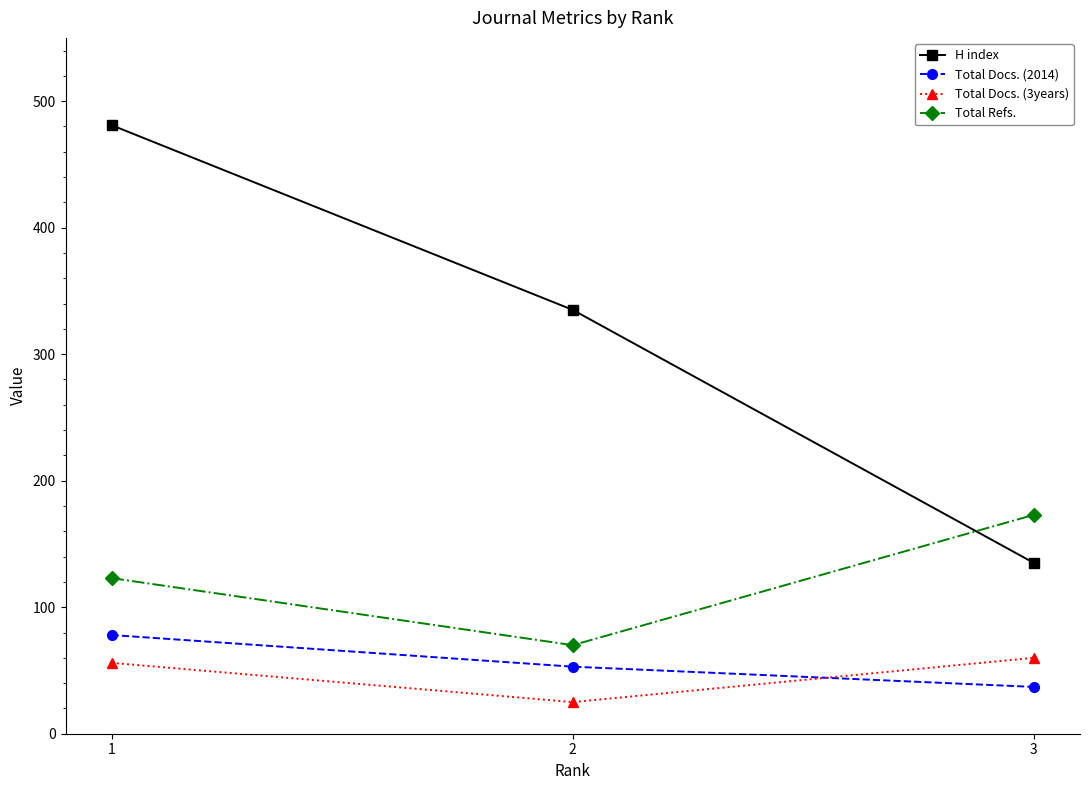

What is the value of the H index point at the 1st from the left?

481